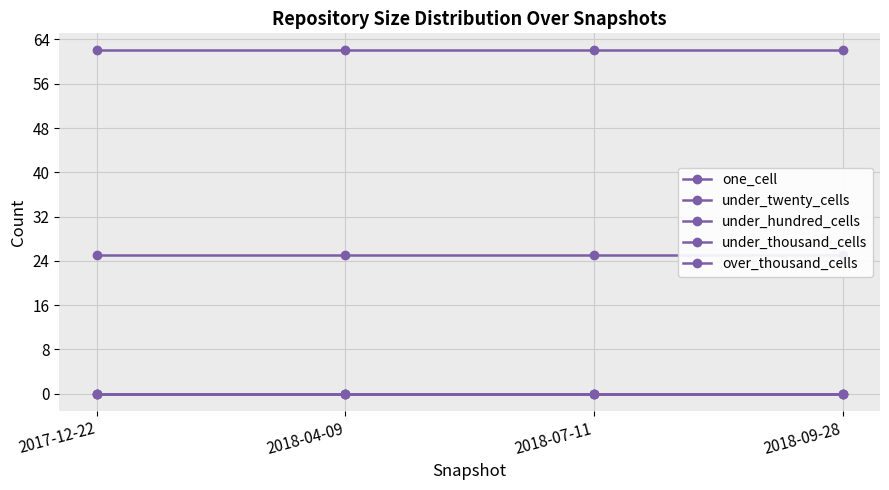

List the series in order of their peak value, highest first.

one_cell, under_twenty_cells, under_hundred_cells, under_thousand_cells, over_thousand_cells